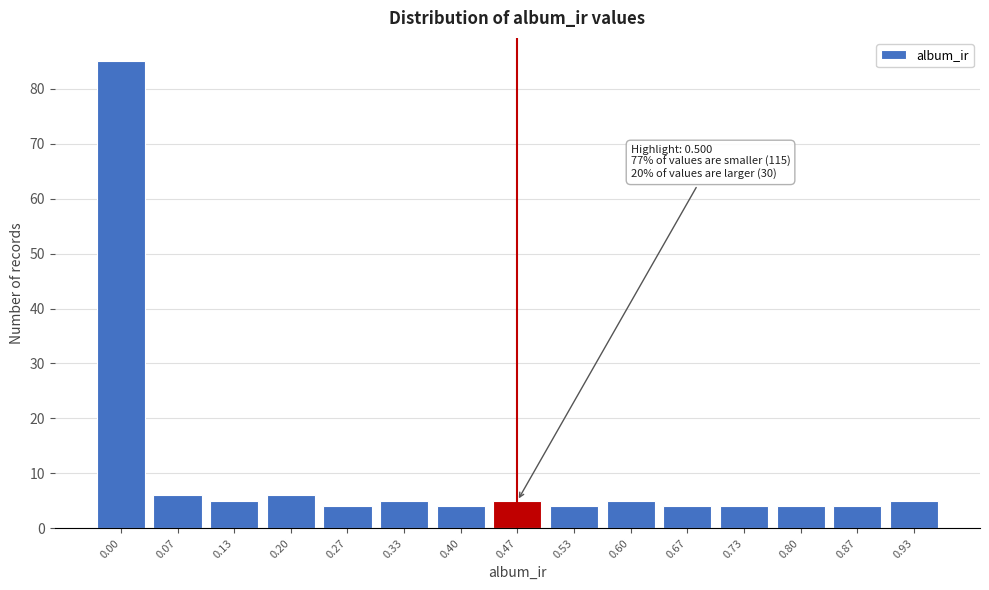

Reading left to right, transcribe all the data shown in this chart.

0.00=85	0.07=6	0.13=5	0.20=6	0.27=4	0.33=5	0.40=4	0.47=5	0.53=4	0.60=5	0.67=4	0.73=4	0.80=4	0.87=4	0.93=5